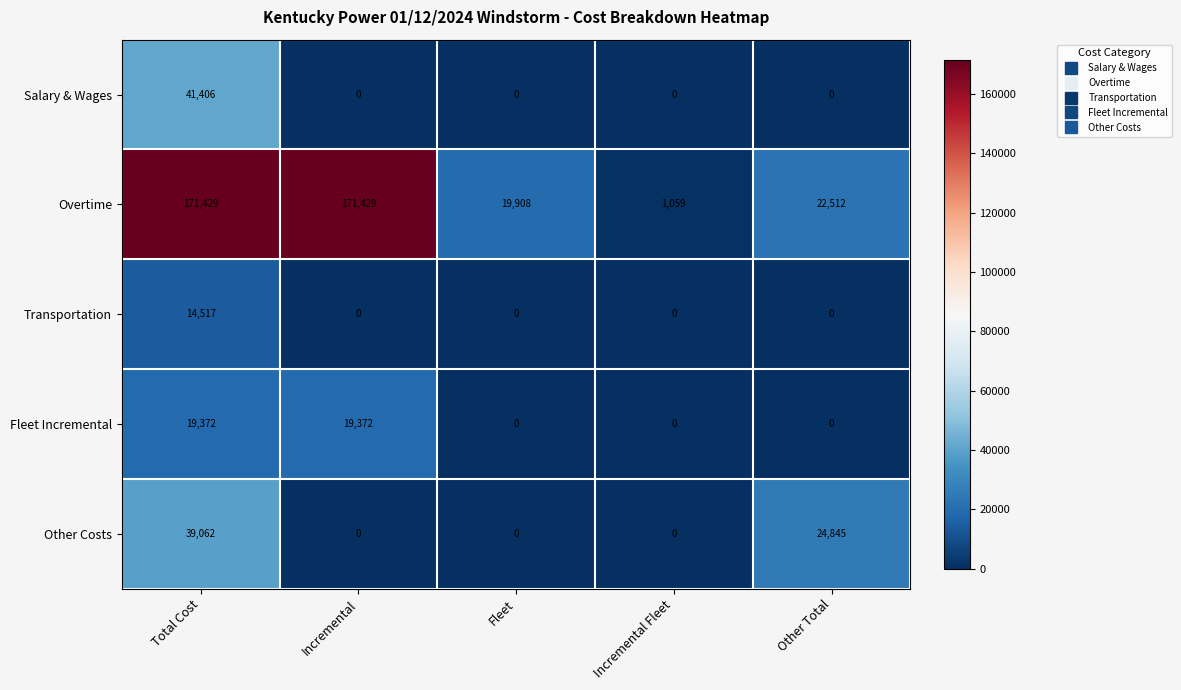

At which category is the sum across all series the highest?

Total Cost